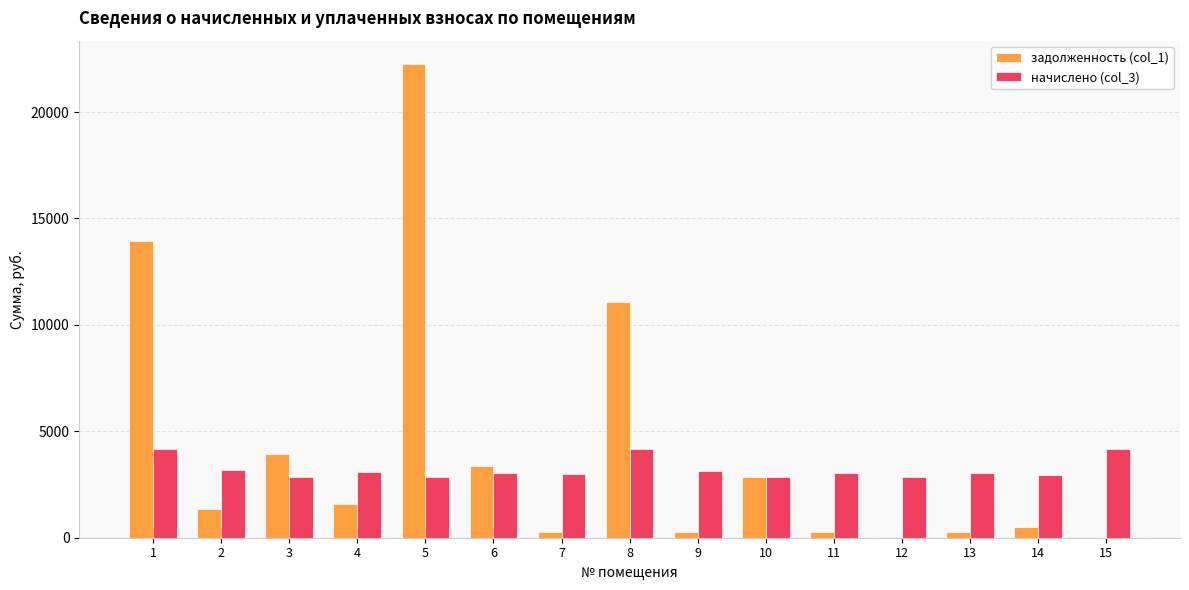

What is the difference between the задолженность (col_1) values at 1 and 13?

13691.6